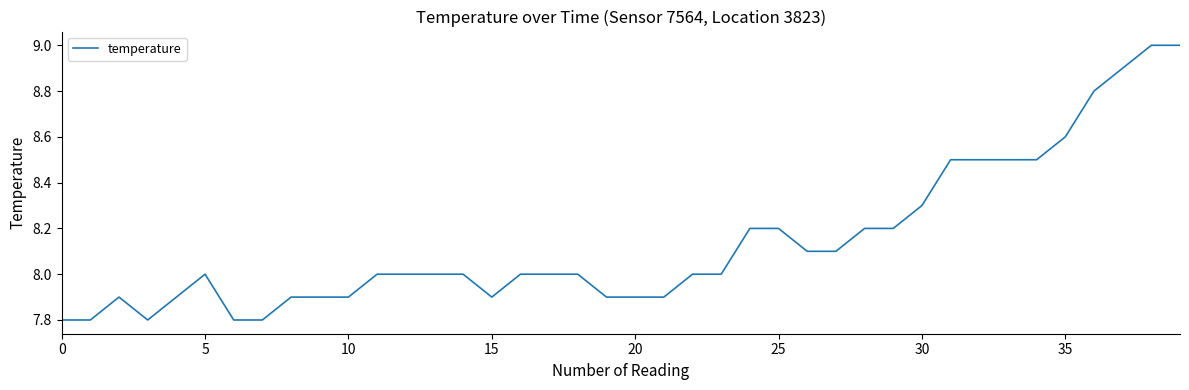

What is the greatest value displayed?

9.0